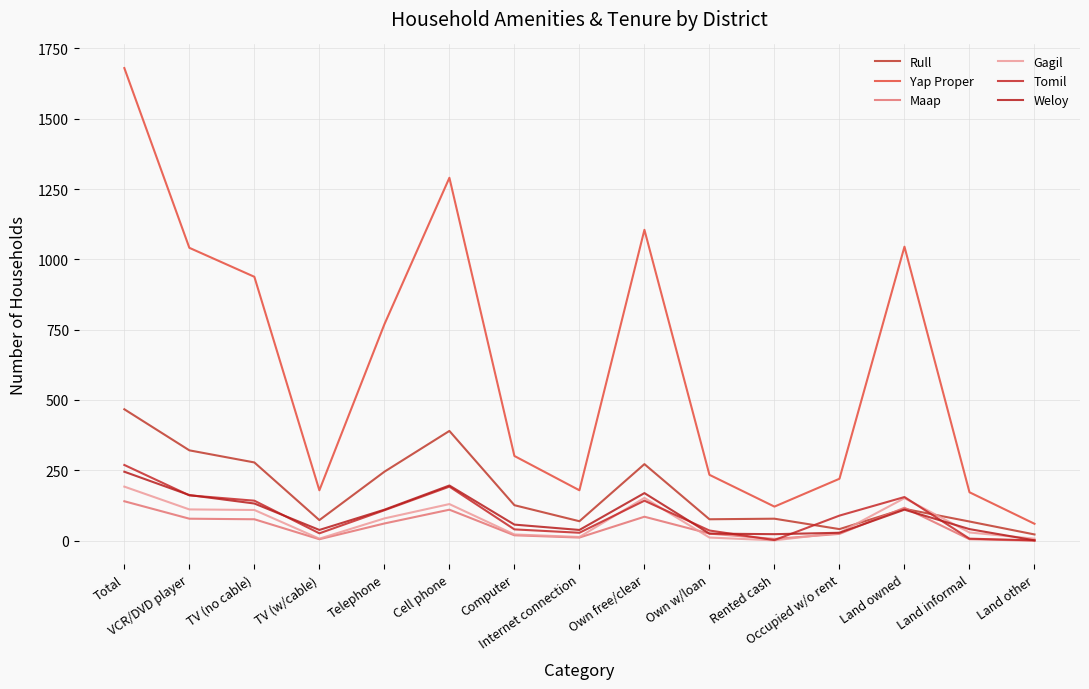

What is the value of the Rull point at the 3rd from the left?

278